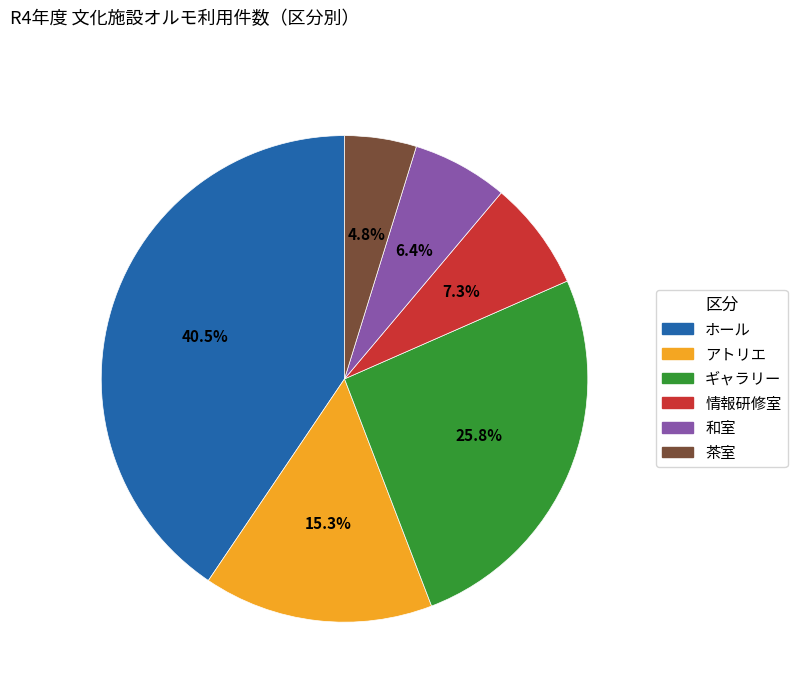

Which has a higher value, アトリエ or 茶室?

アトリエ